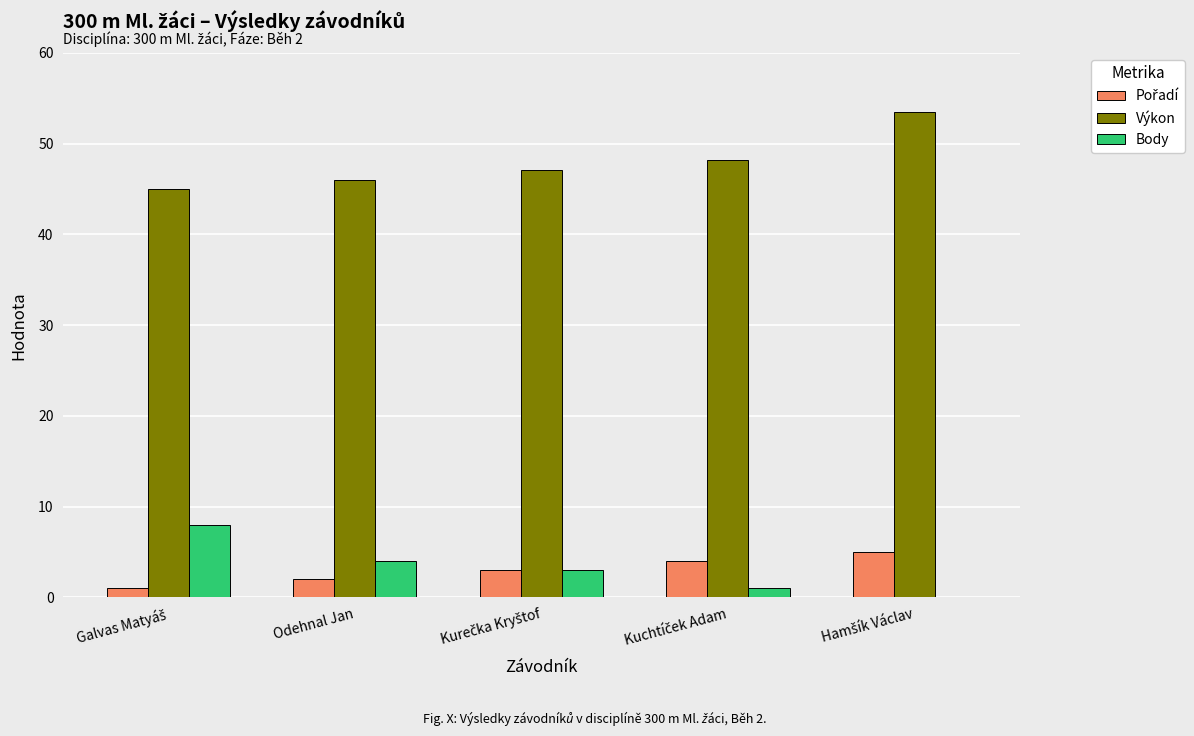

Which series has the largest total across all categories?

Výkon